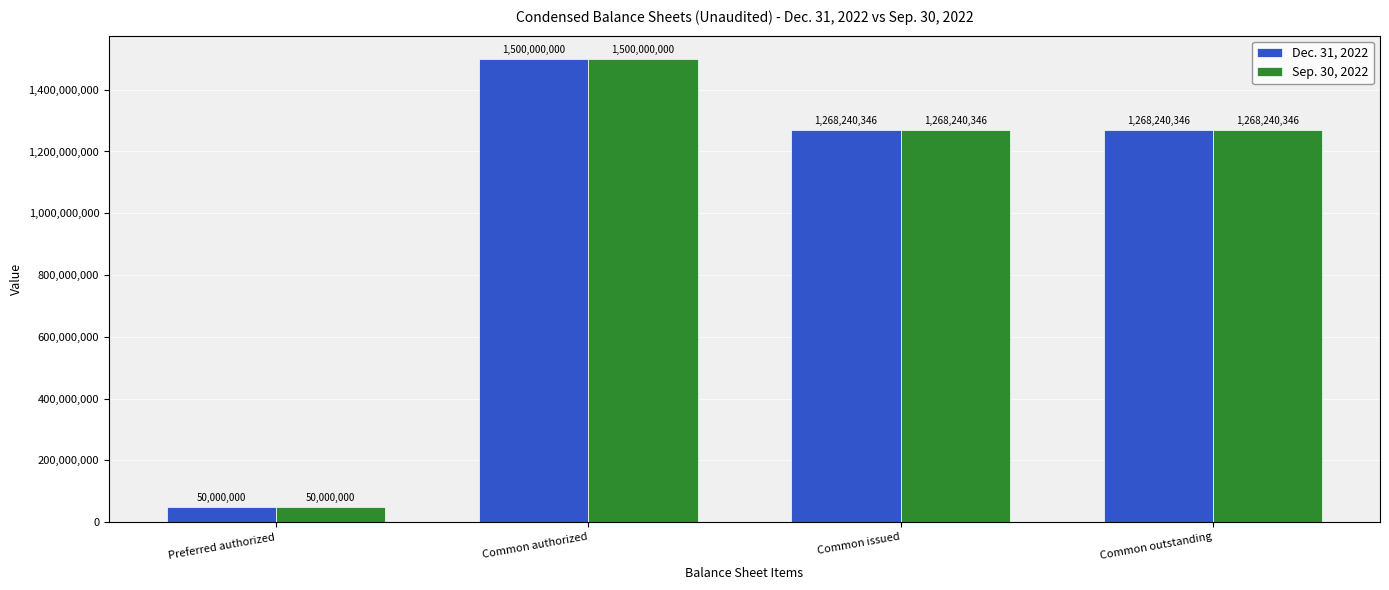

What is the difference between the maximum and minimum values in the Dec. 31, 2022 series?

1450000000